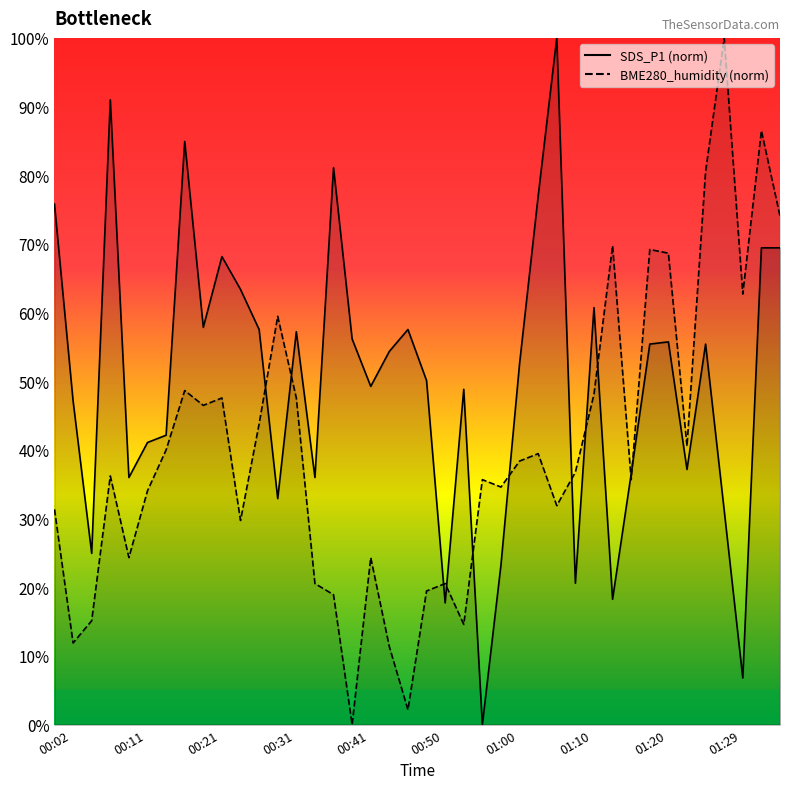

What is the value of the SDS_P1 point at the 38th from the left?

6.8